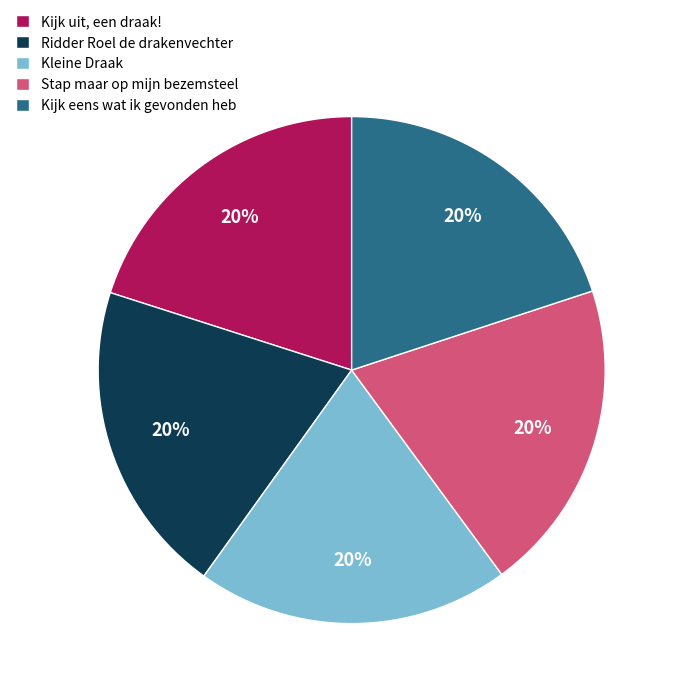

Does any single category account for the majority?

No